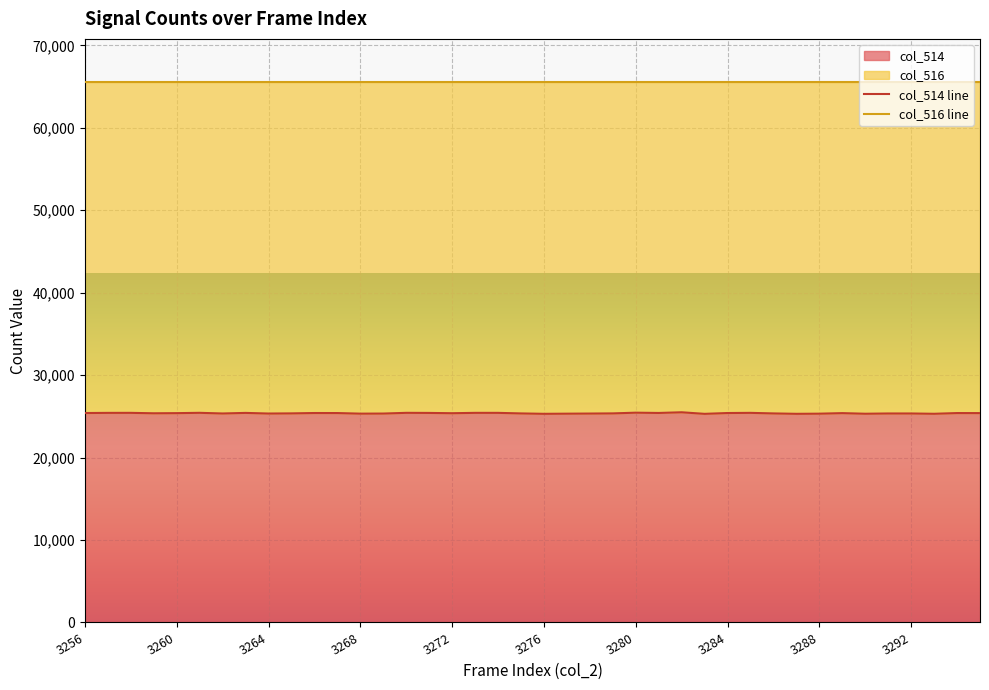

Between 3276 and 3264, which is larger?

3264